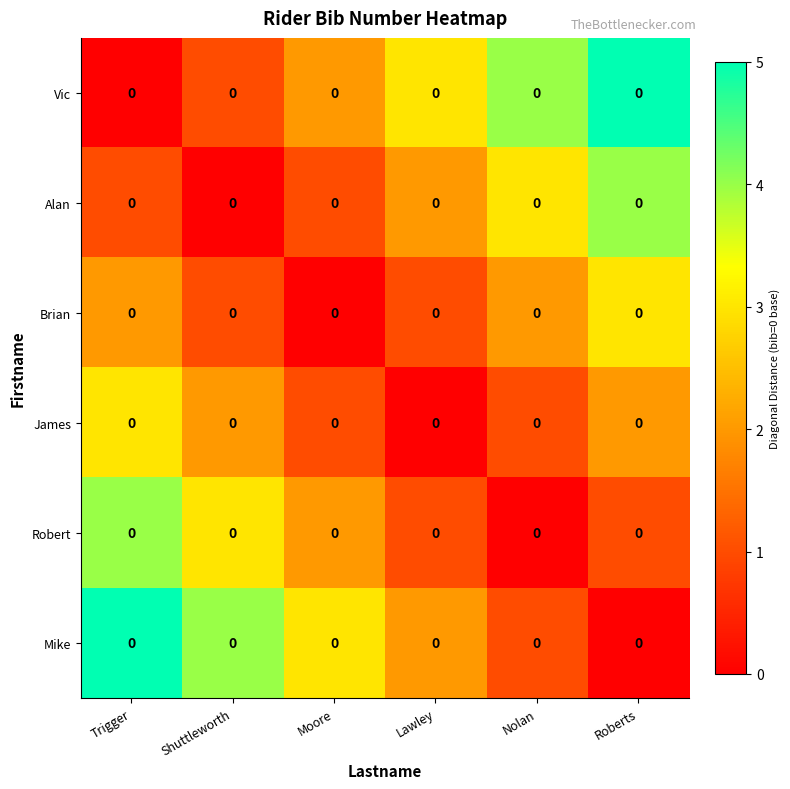

How many data points does each series have?

6